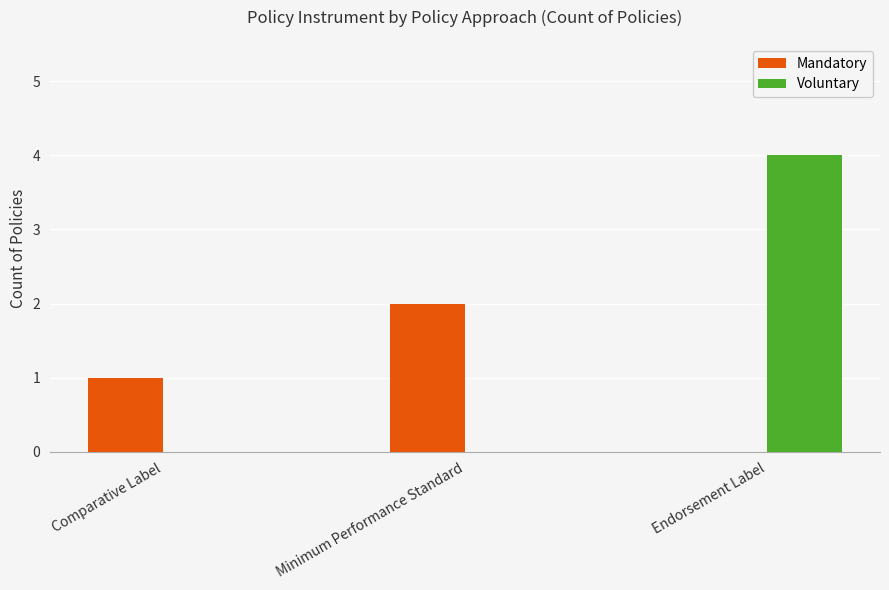

Which series has the largest total across all categories?

Voluntary